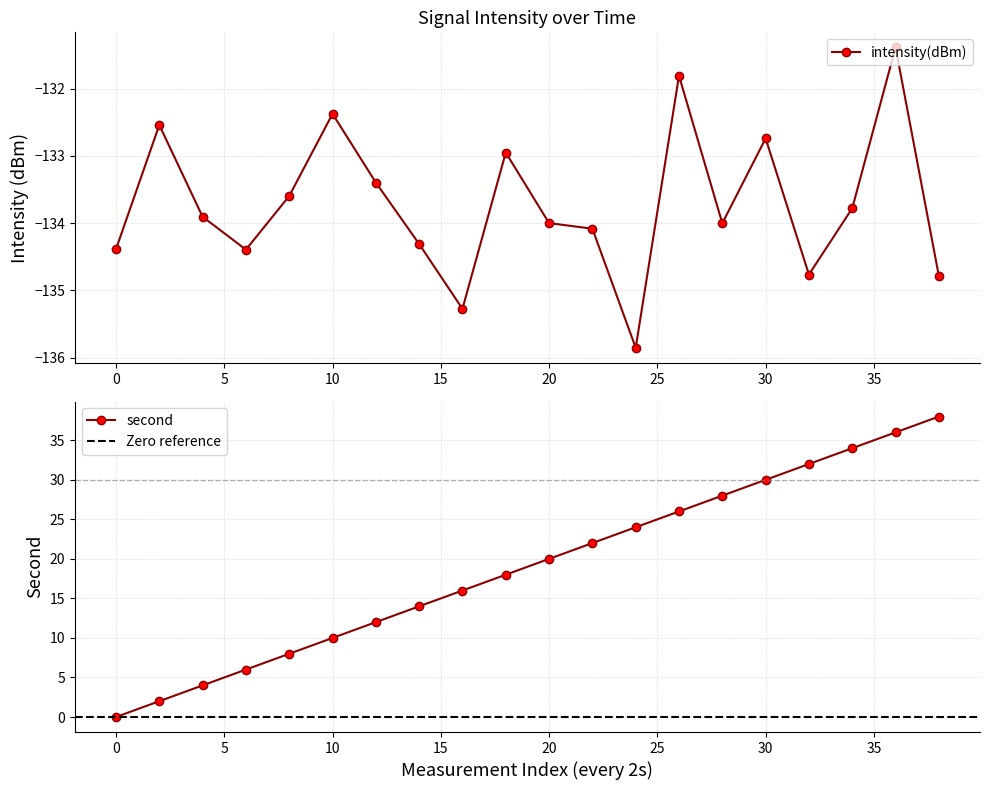

List the labels in order of second_offset value, smallest first.

0, 2, 4, 6, 8, 10, 12, 14, 16, 18, 20, 22, 24, 26, 28, 30, 32, 34, 36, 38